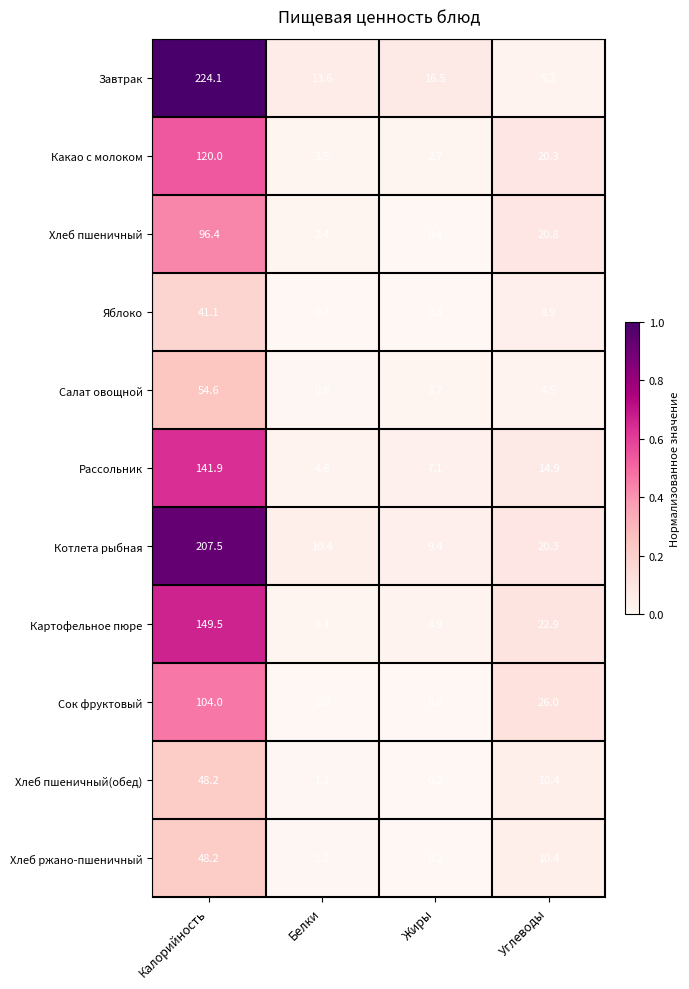

Where does the Яблоко series first go above 8?

Калорийность